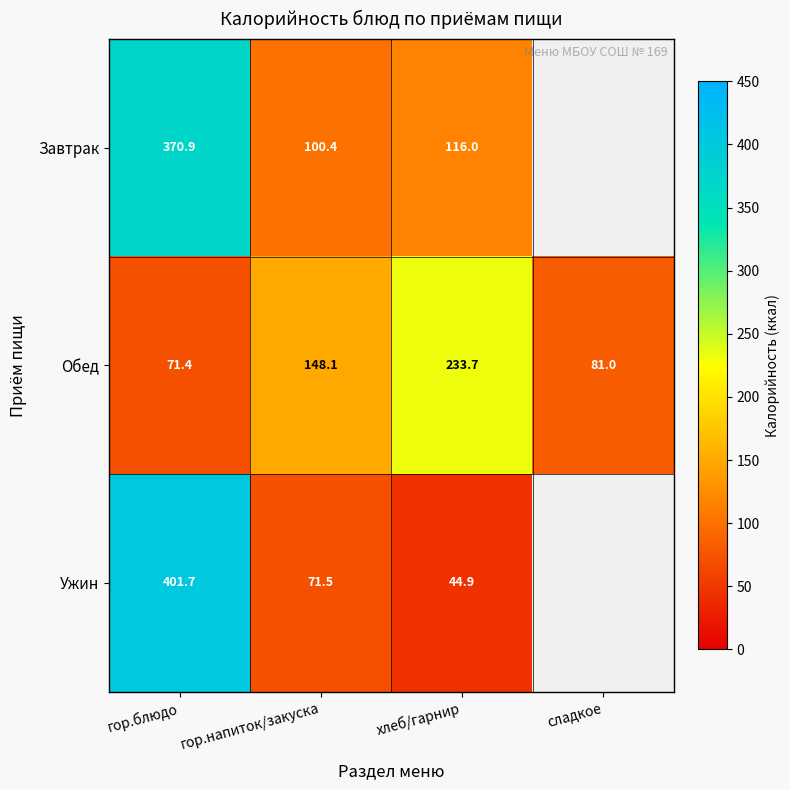

At гор.напиток/закуска, list the series in order from largest to smallest.

Обед, Завтрак, Ужин